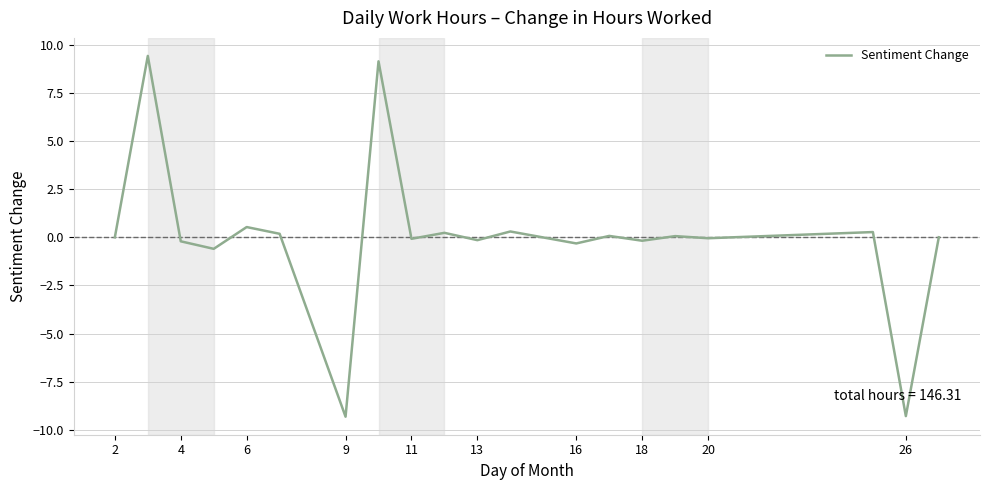

What is the difference between the maximum and minimum values?

18.7